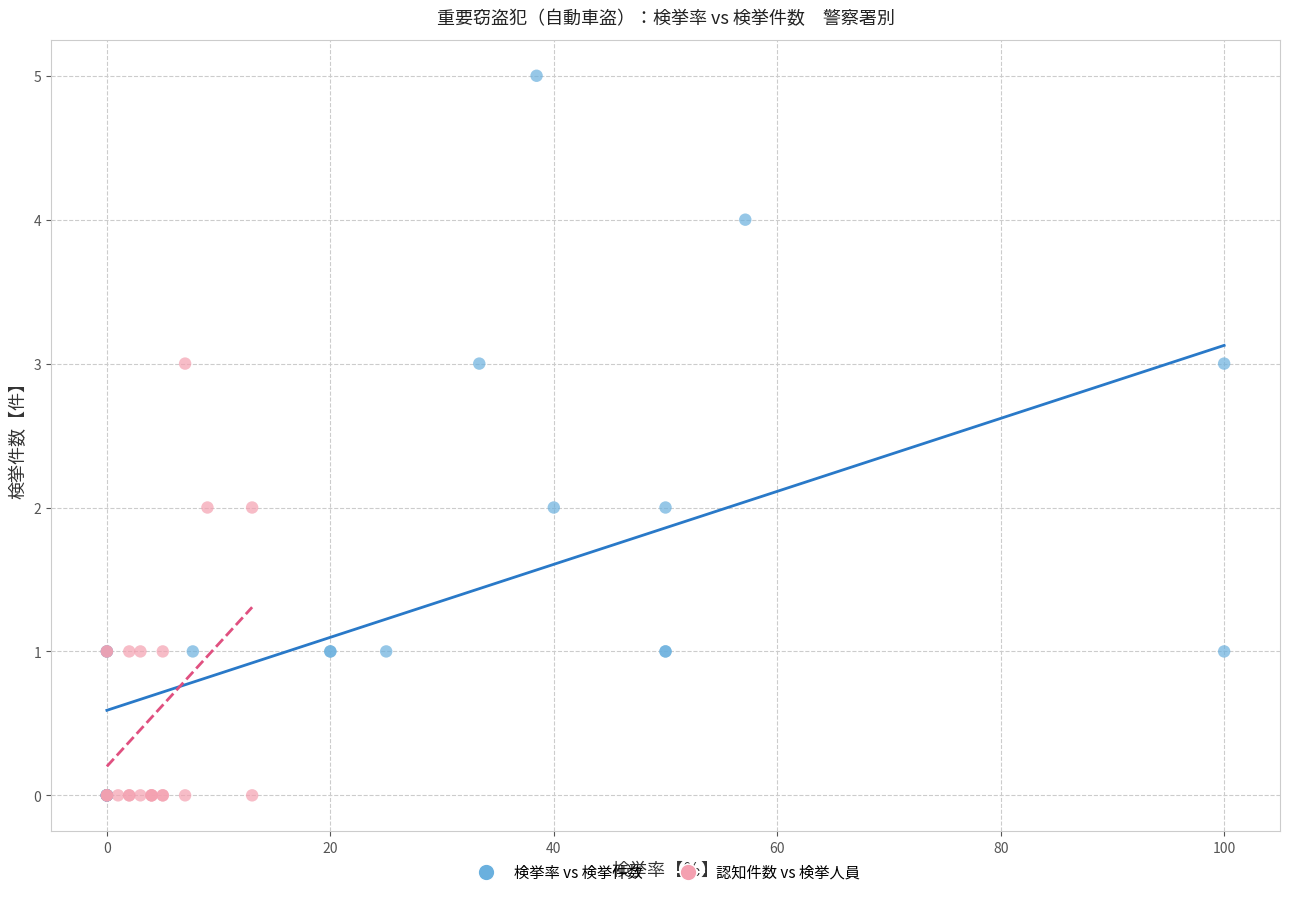

Which series has the largest Y range (max minus min)?

検挙率 vs 検挙件数